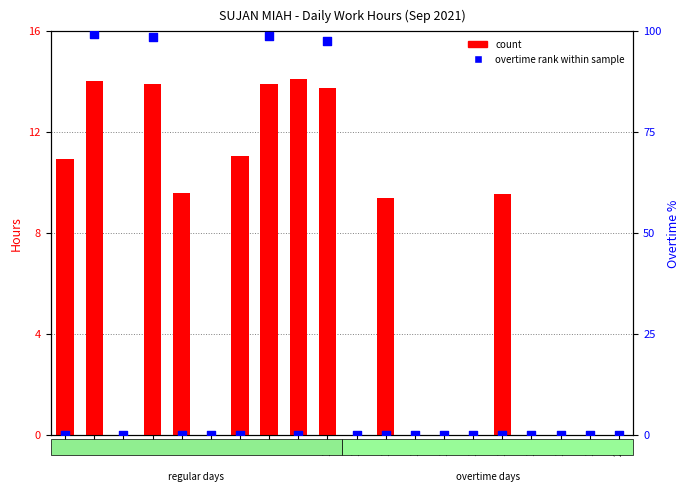

What are all the series names shown in the legend?

count, overtime rank